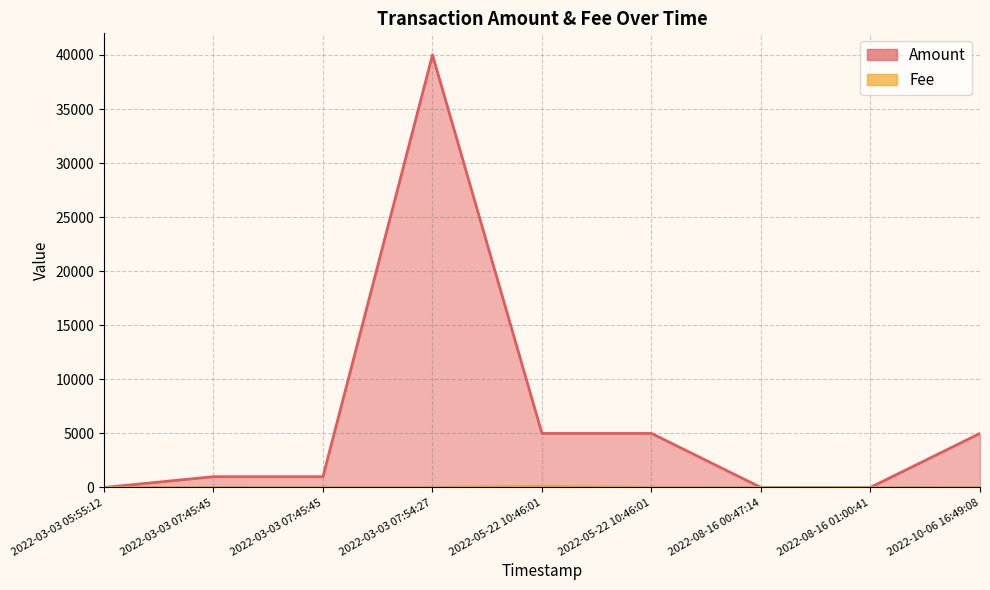

Which series has the largest total across all categories?

Amount